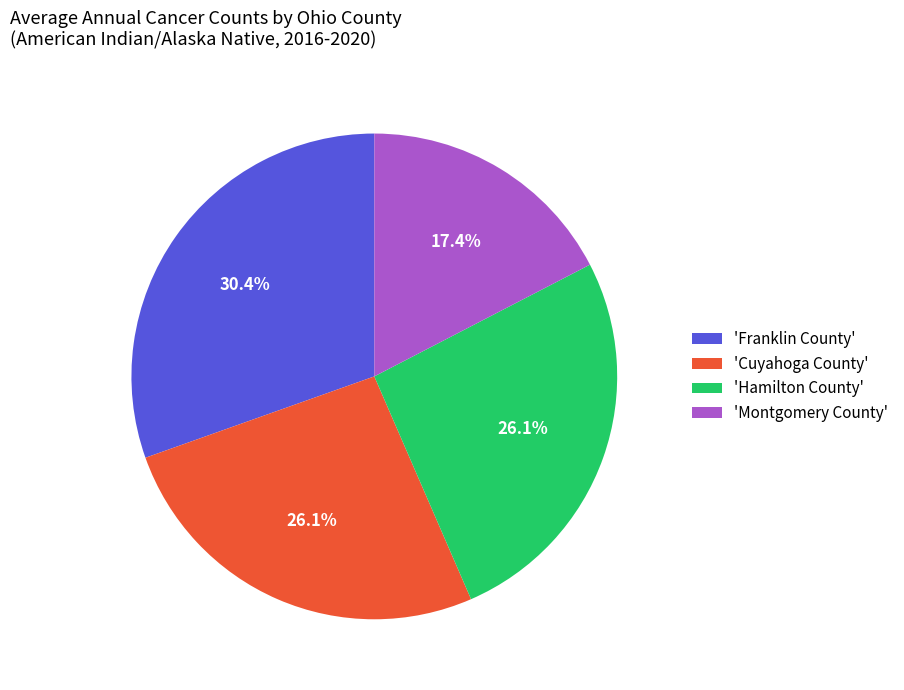

Approximately how many times larger is the value at 'Hamilton County' compared to 'Franklin County'?

0.9